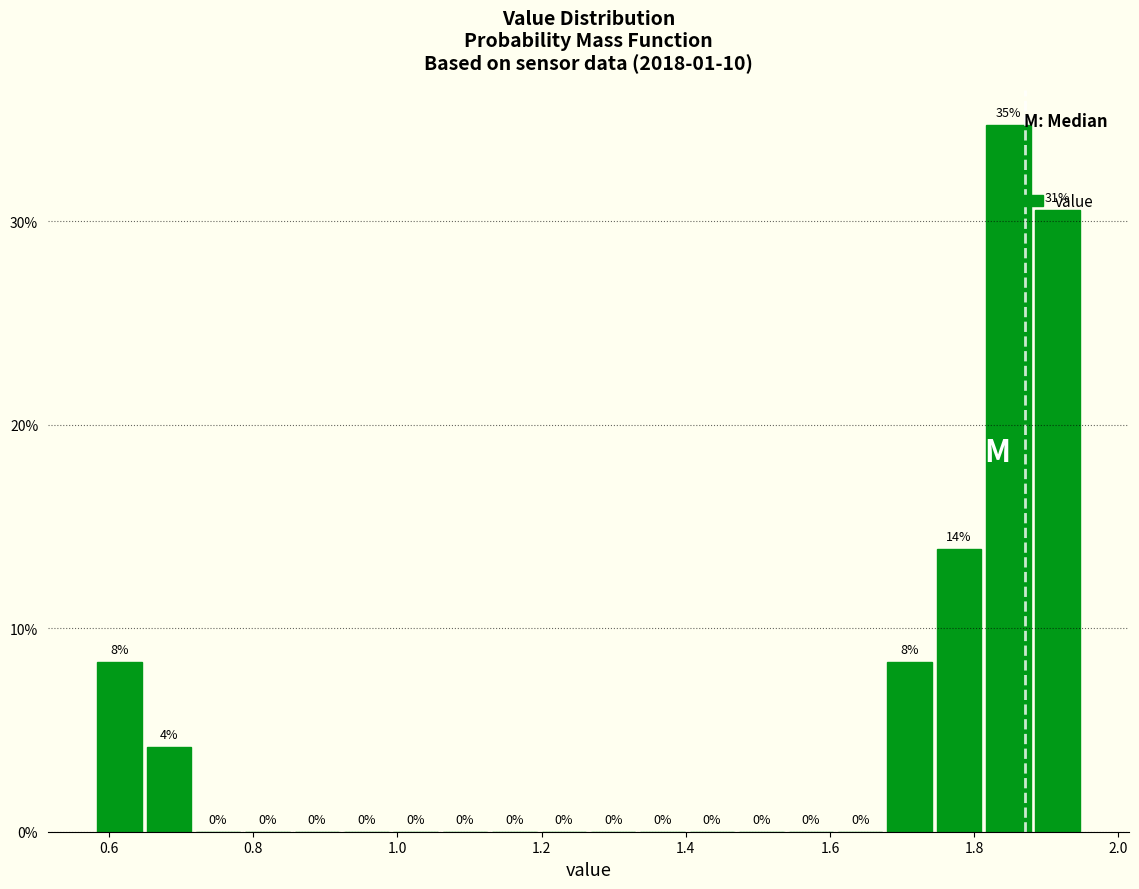

Read against the x-axis, roughly where is the centre of the tallest bar?

1.84